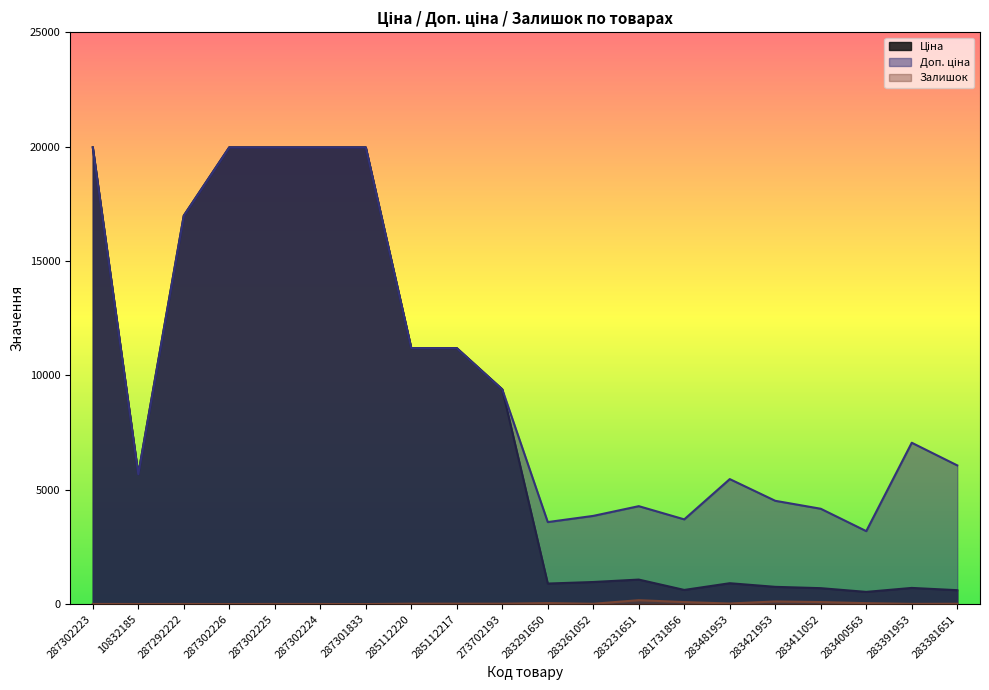

What is the sum of the Ціна values at 283261052 and 273702193?

10347.5